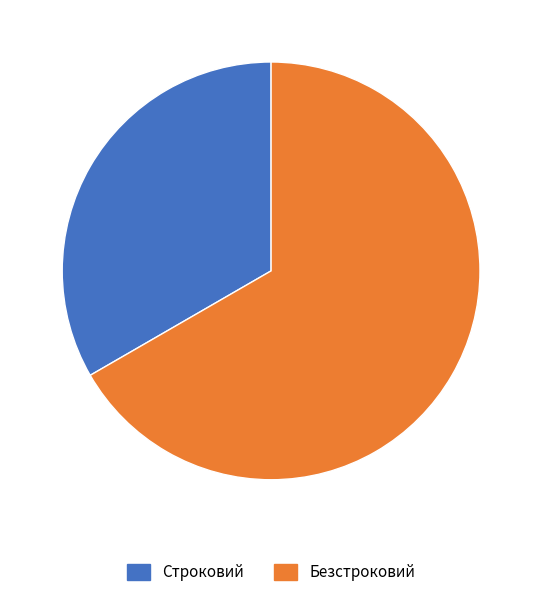

What is the largest slice in the pie chart?

Безстроковий